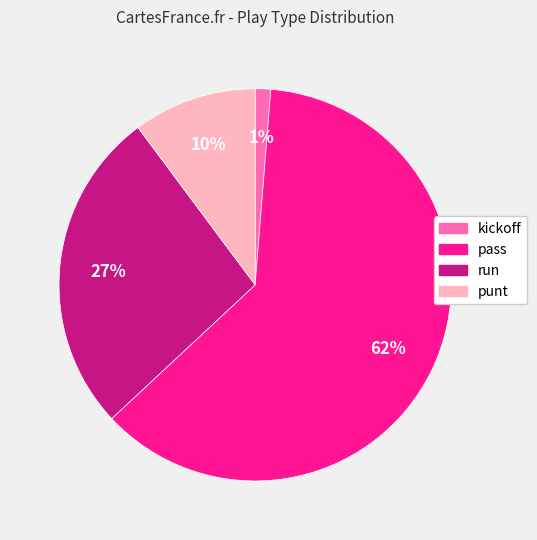

To the nearest percent, what is the difference between the pass and run slice percentages?

35%